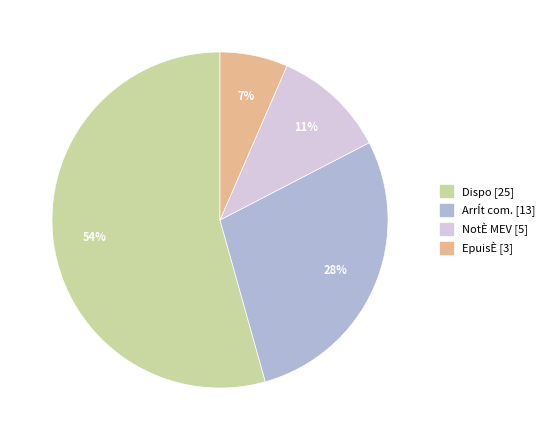

To the nearest percent, what is the average slice percentage?

25%